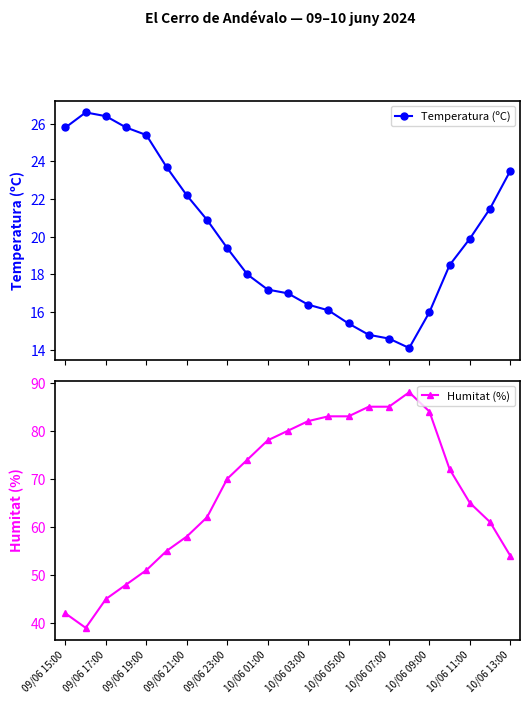

True or false: Temperatura (ºC) has more than 1 interior local peaks.

False